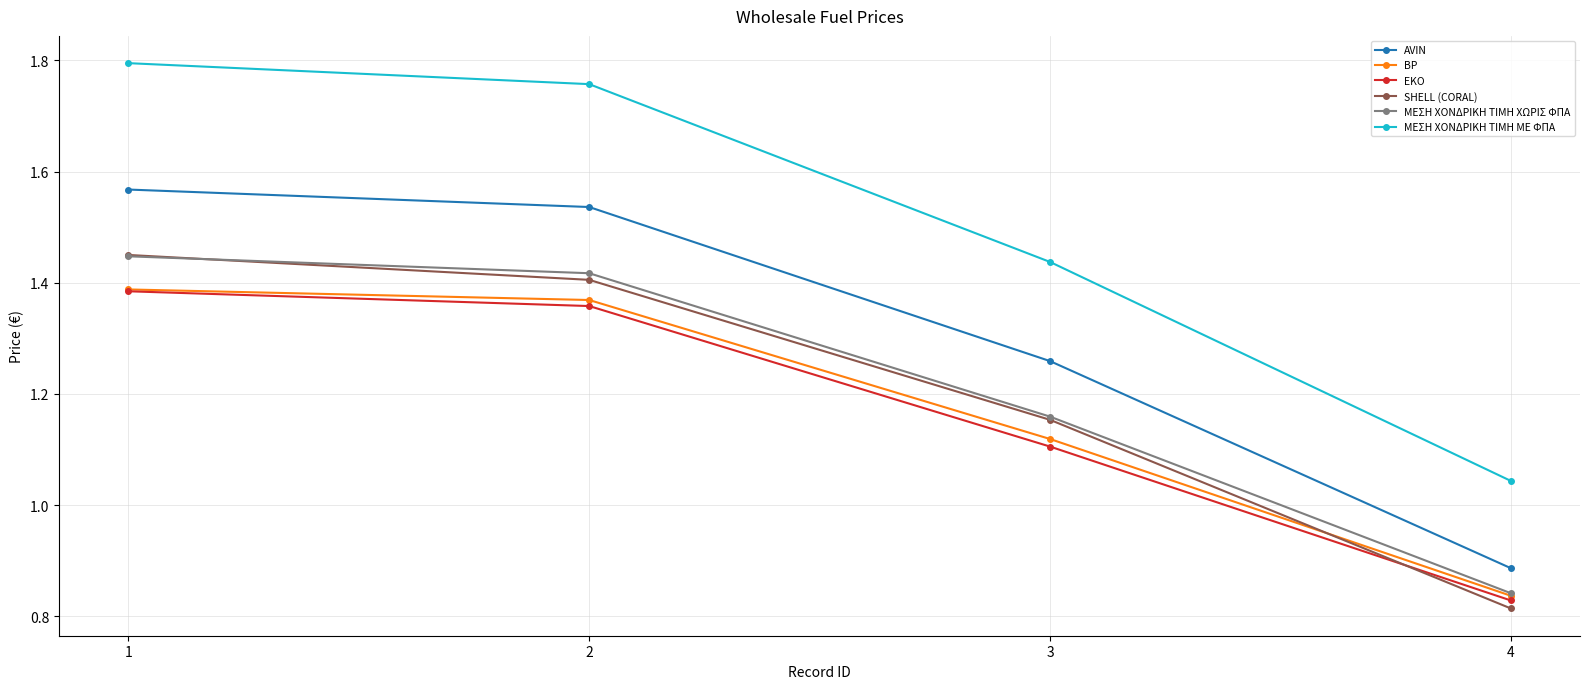

Which category has the lowest value in the EKO series?

4